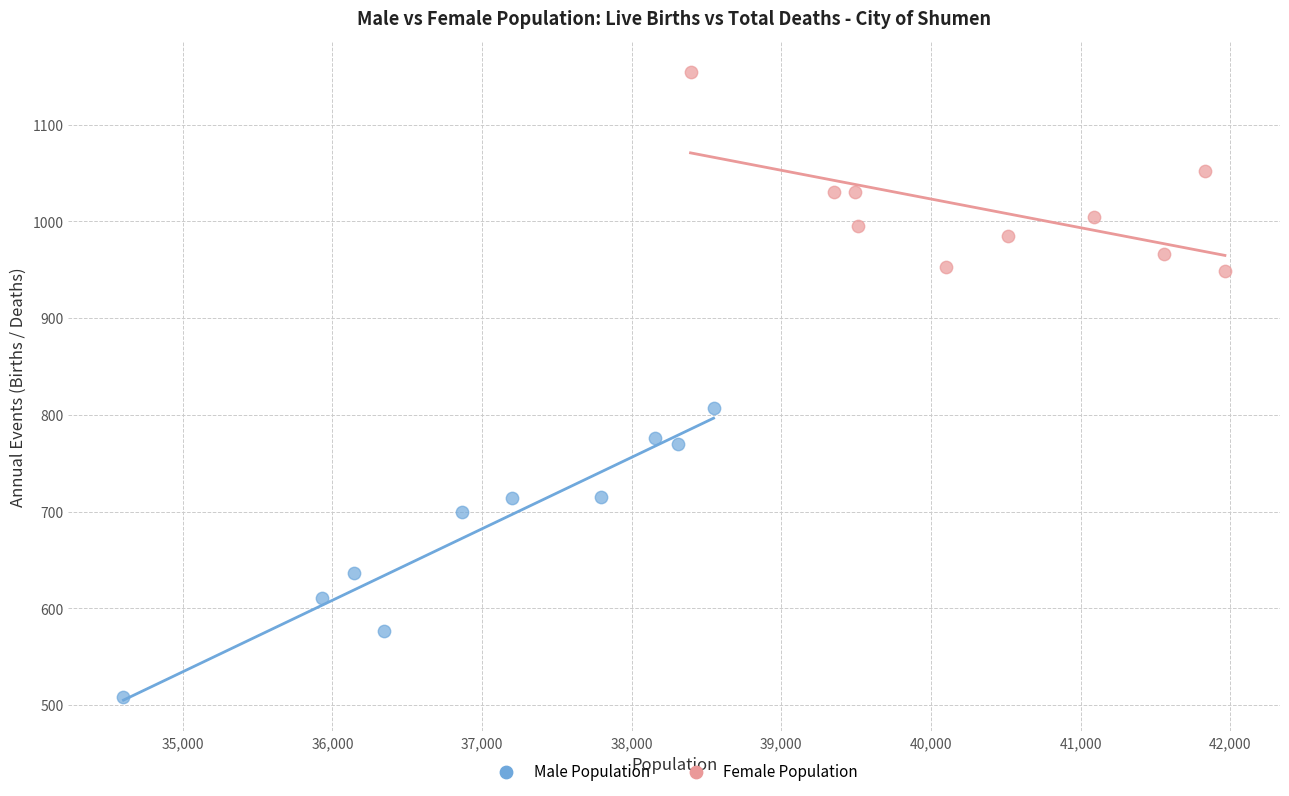

What are all the series names shown in the legend?

Male Population, Female Population